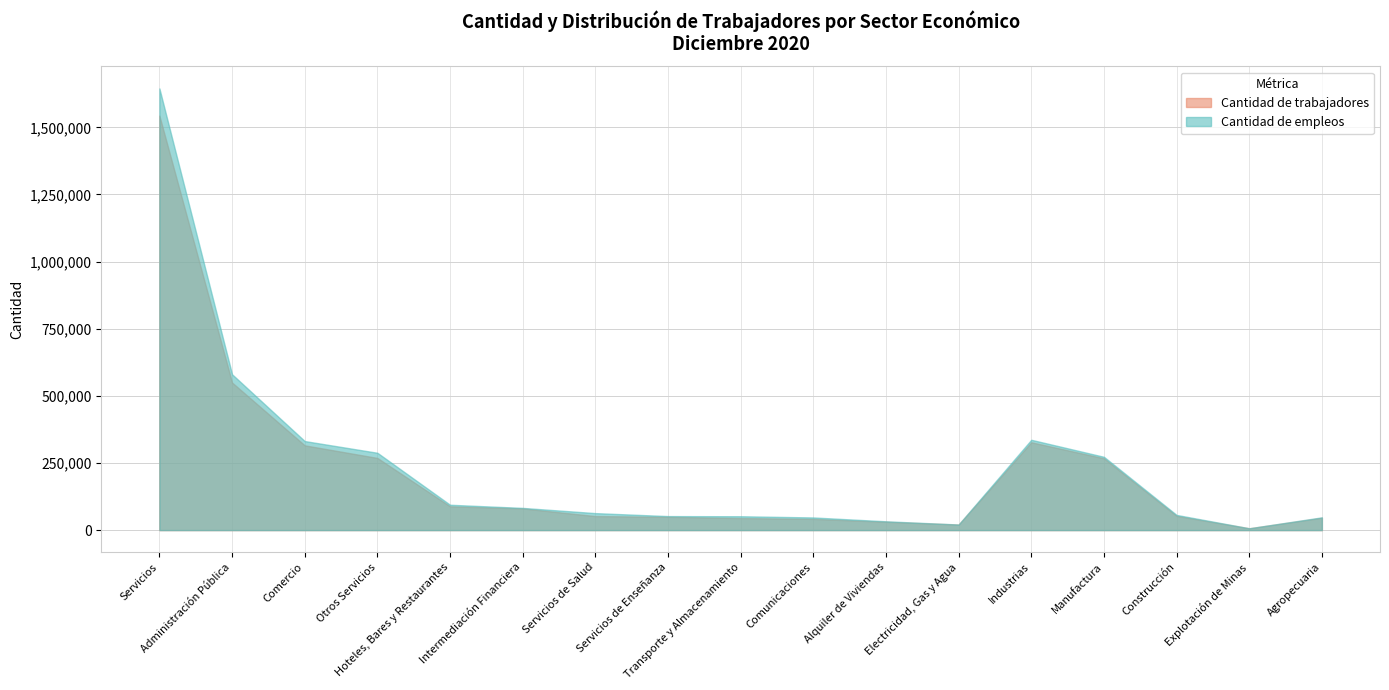

Which label corresponds to the largest value in the chart?

Servicios